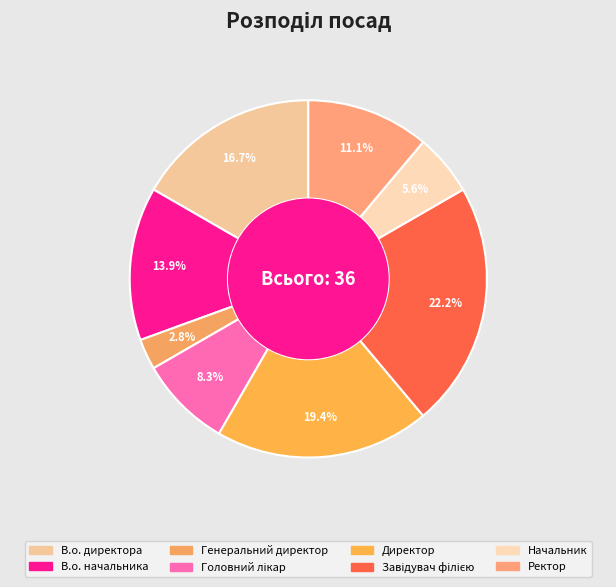

Does Генеральний директор represent more than half of the total?

No